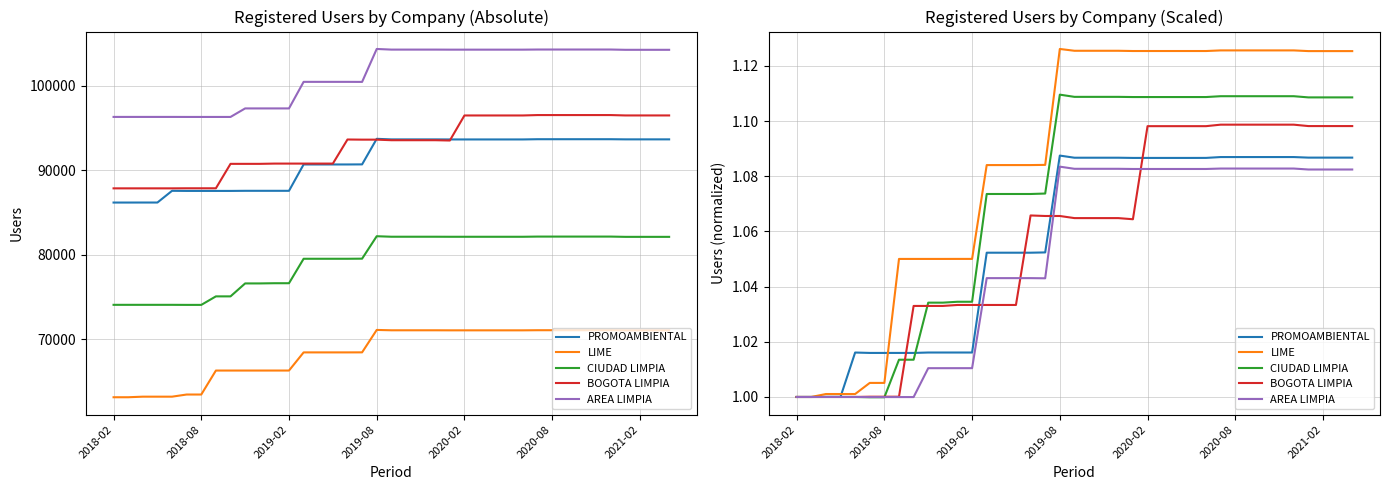

The value of AREA LIMPIA at 2018-02 is 1.4. True or false?

False